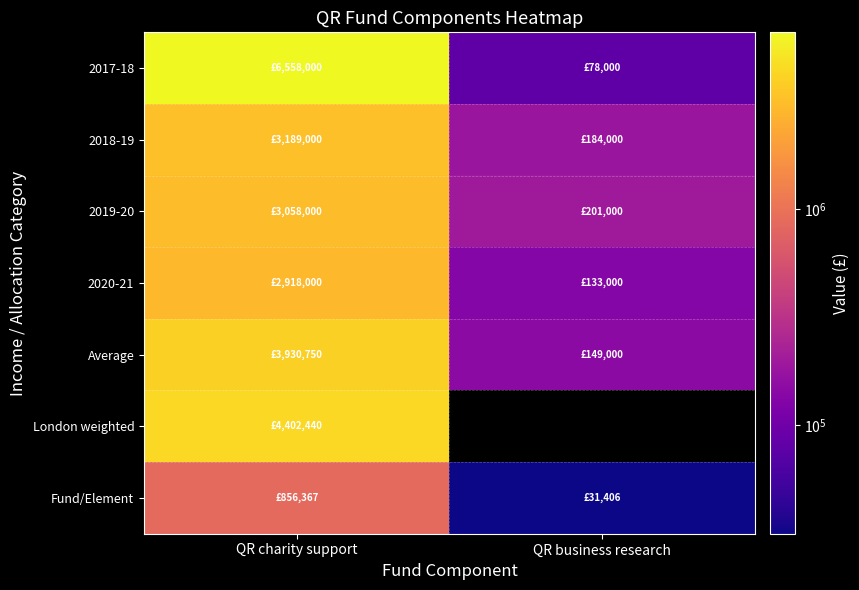

How many series are shown in this chart?

7